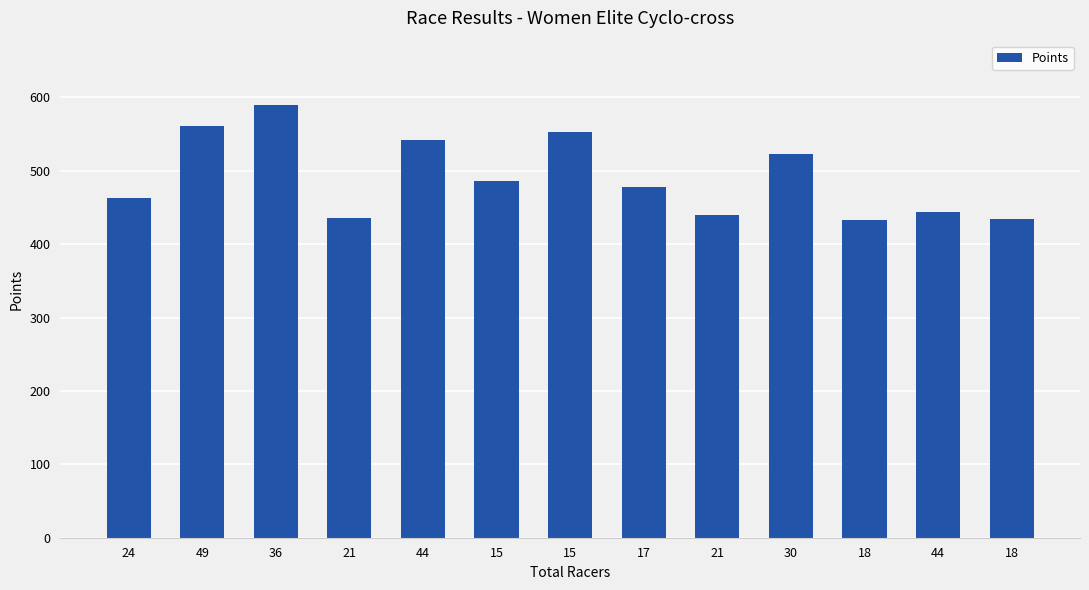

How many bars are there in total?

13